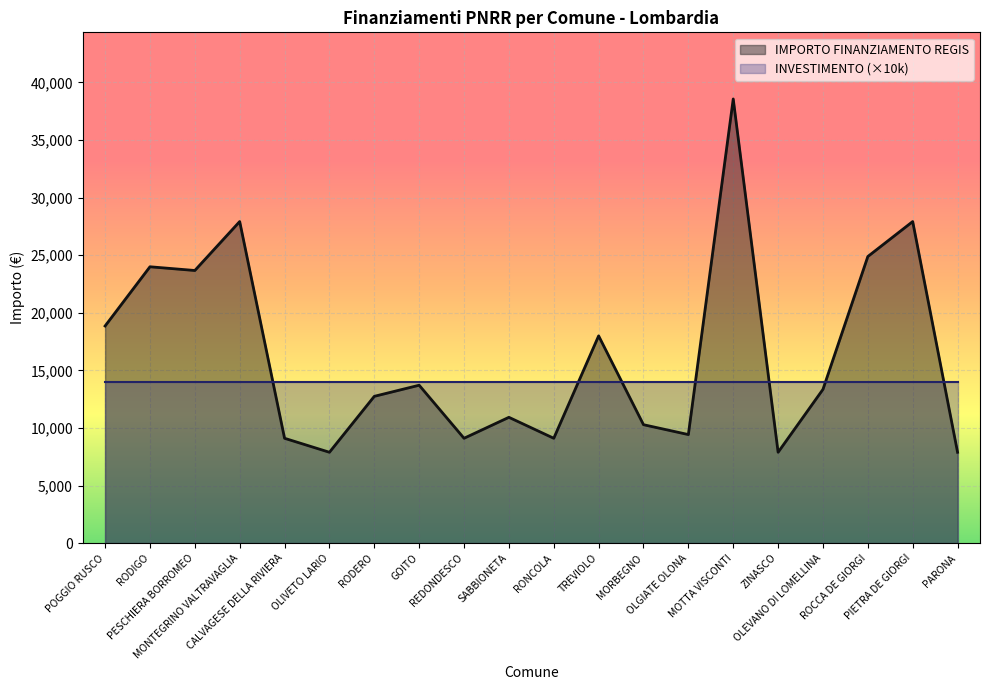

Where is the first local minimum?

PESCHIERA BORROMEO